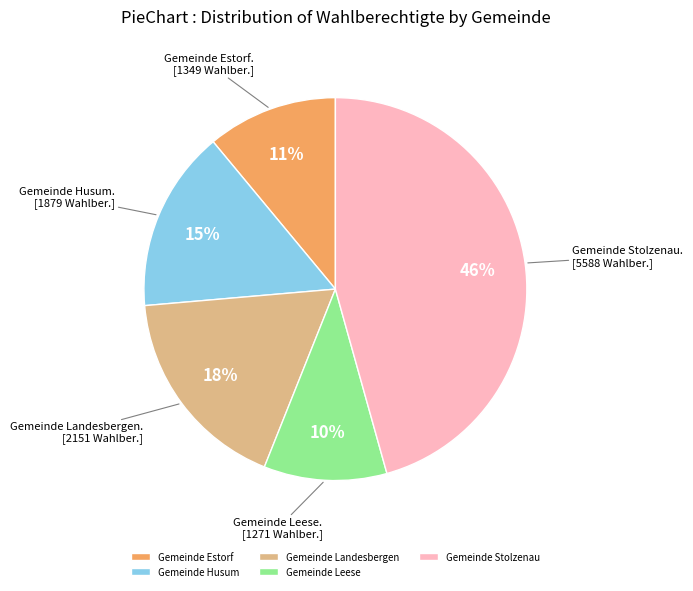

Do Gemeinde Husum and Gemeinde Stolzenau together represent more than half of the pie?

Yes